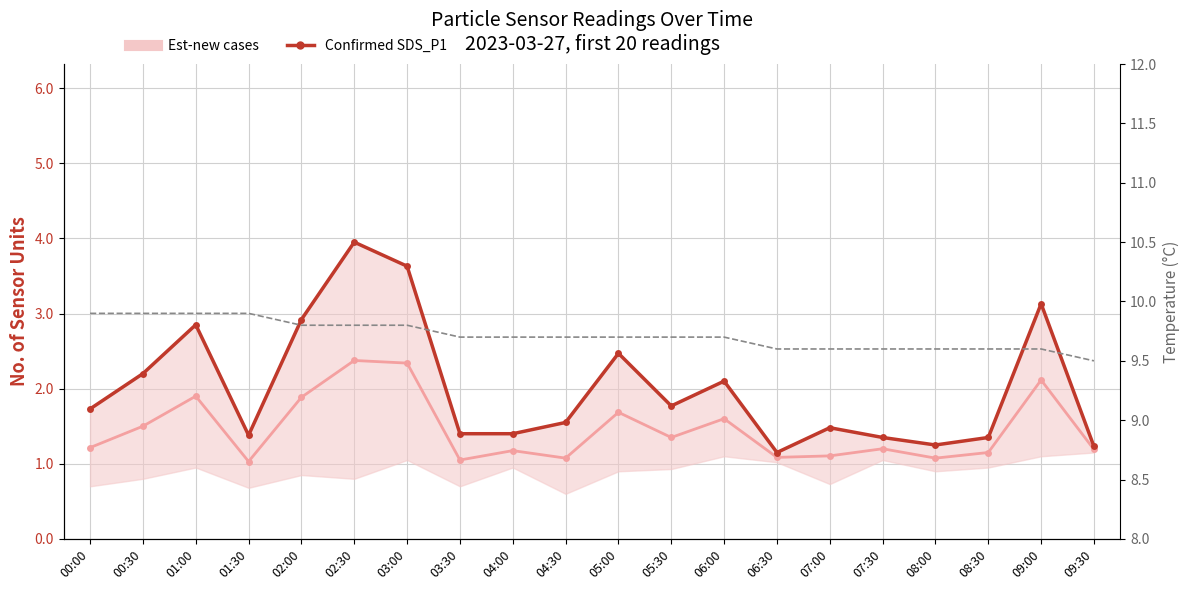

How many categories are shown in the chart?

20